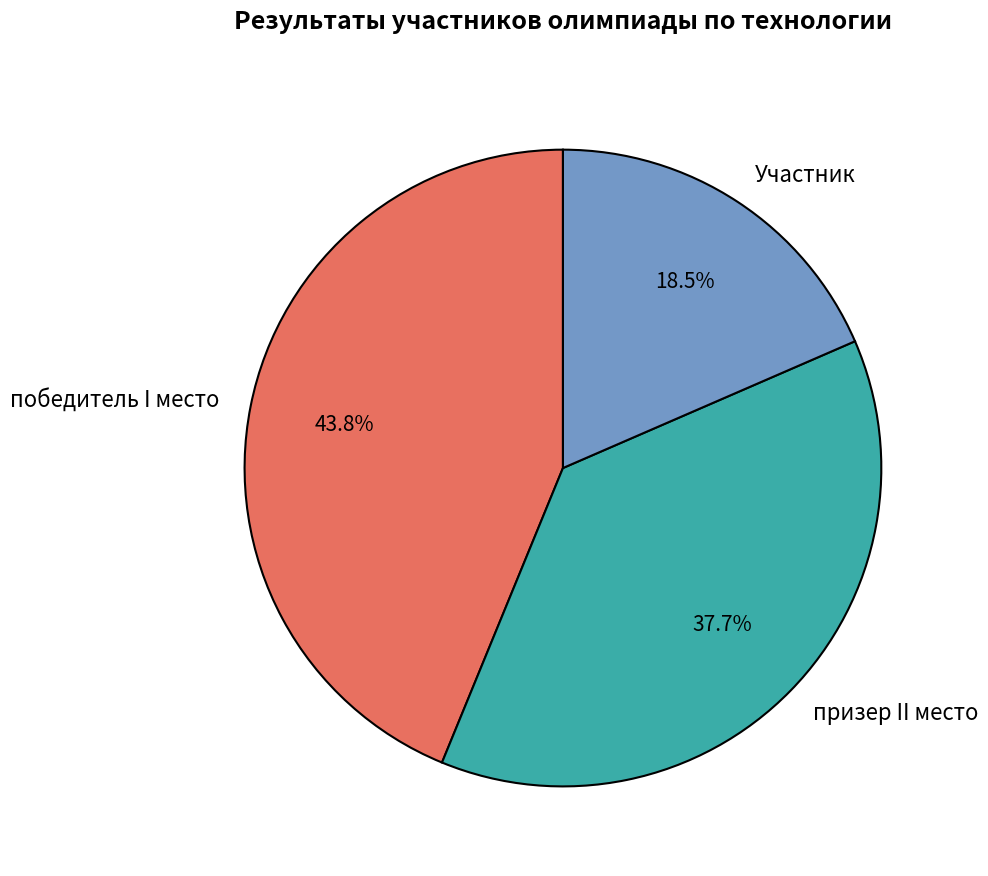

Approximately how many times larger is the value at Участник compared to призер II место?

0.5